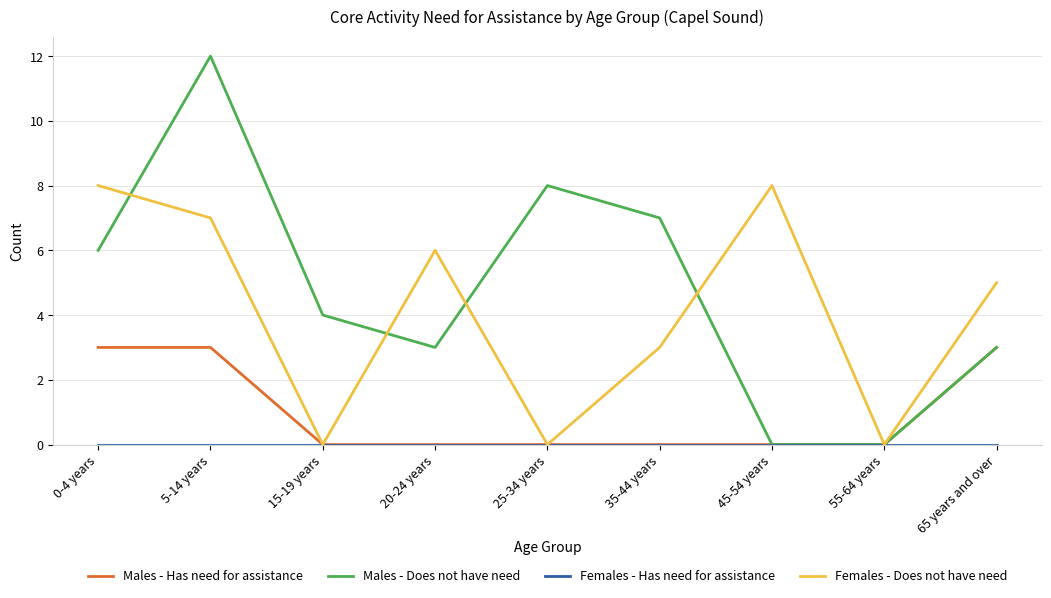

What is the maximum value shown in the chart?

12